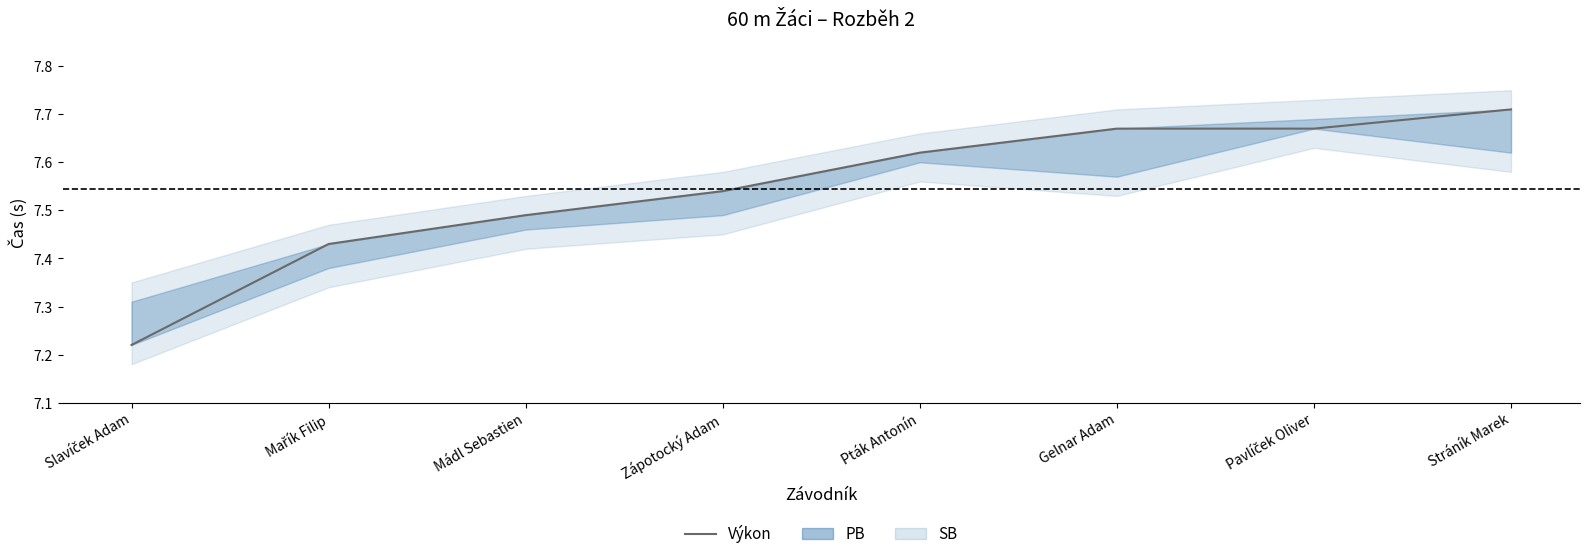

Does the chart have visible grid lines?

No